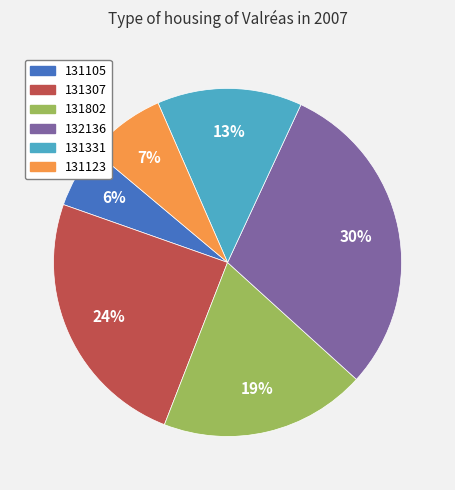

The 131331 slice represents 13% of the pie. True or false?

True